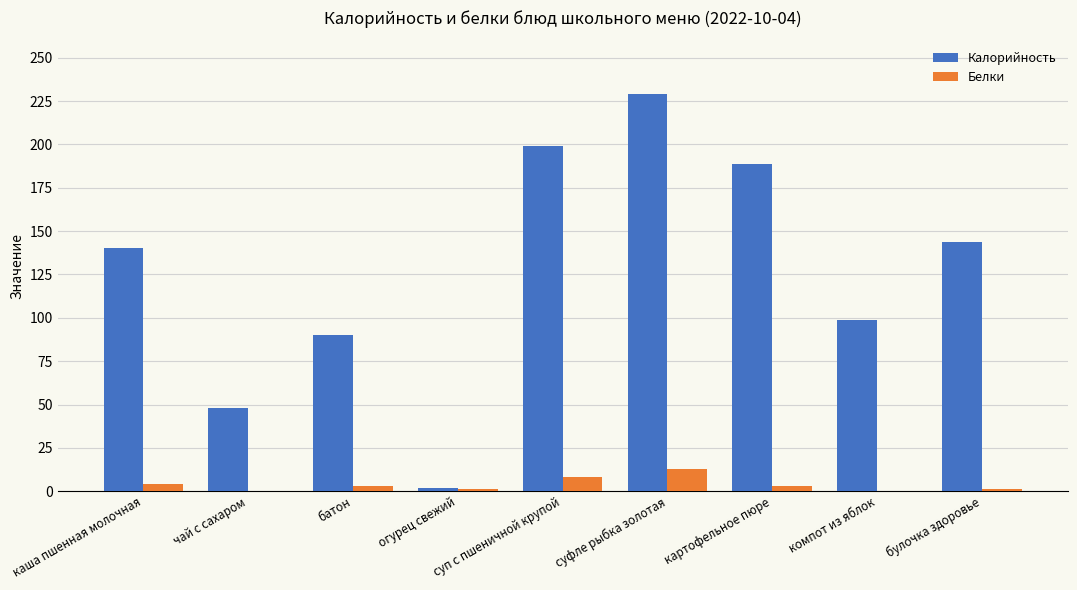

Between каша пшенная молочная and чай с сахаром, which series saw the biggest shift?

Калорийность